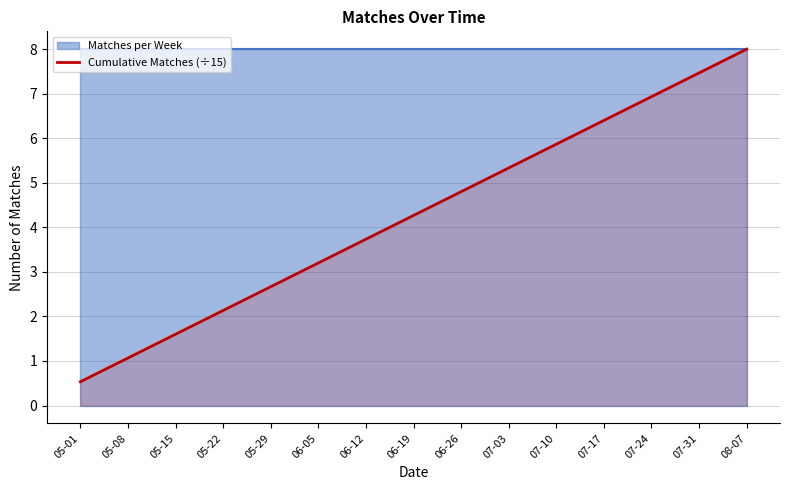

Is it true that the value at 06-19 is 1.2?

False